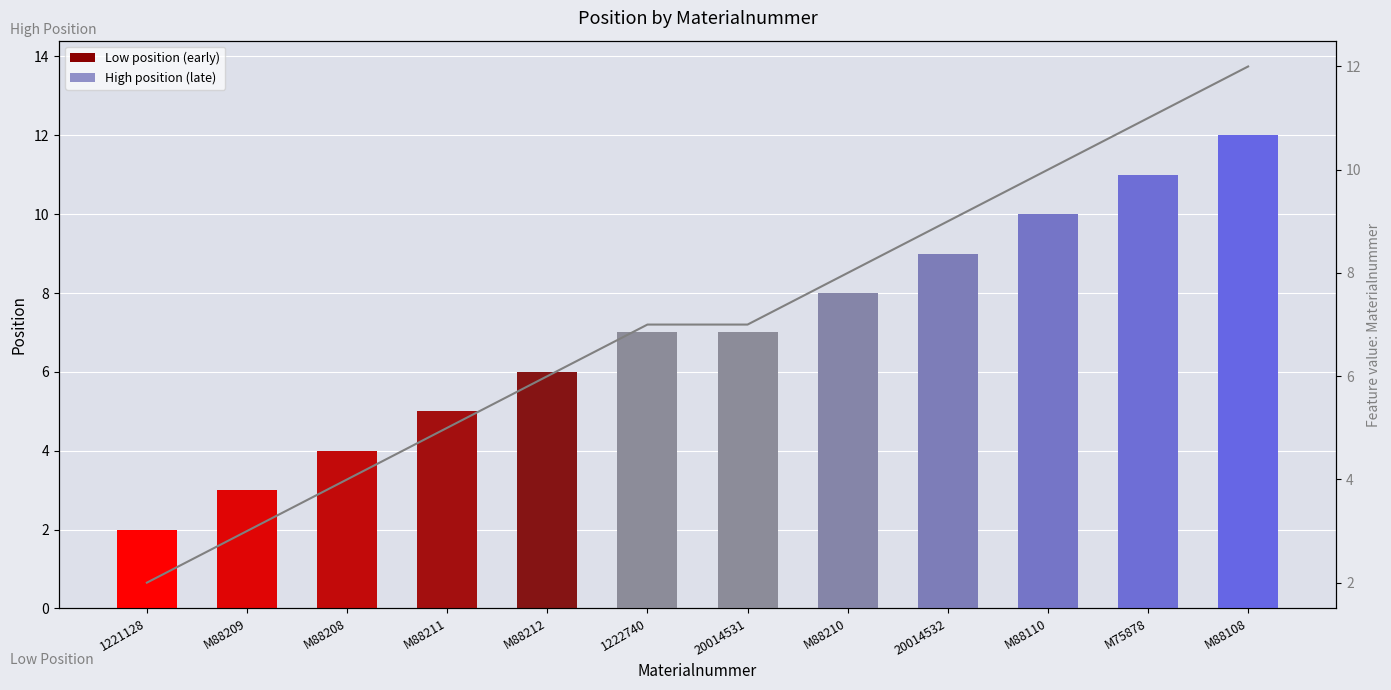

Reading left to right, extract all data points from this chart.

Position: 2	3	4	5	6	7	7	8	9	10	11	12
Position trend: 2	3	4	5	6	7	7	8	9	10	11	12